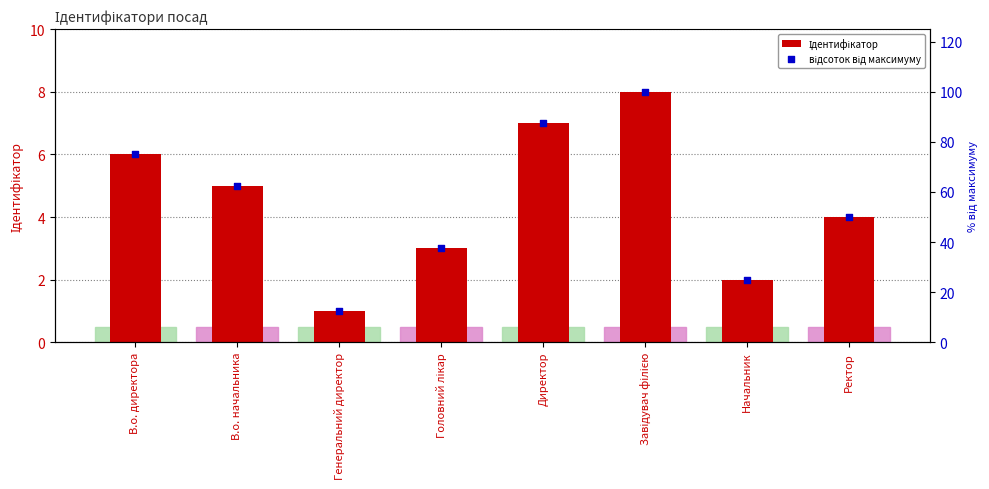

Which series has the largest Y range (max minus min)?

відсоток від максимуму